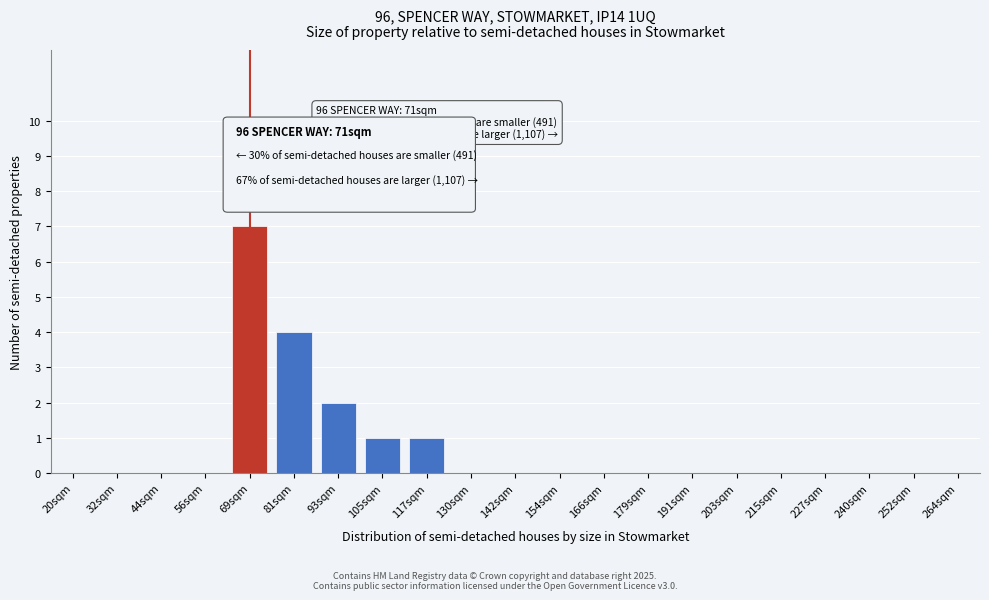

Reading left to right, transcribe all the data shown in this chart.

20sqm=0	32sqm=0	44sqm=0	56sqm=0	69sqm=7	81sqm=4	93sqm=2	105sqm=1	117sqm=1	130sqm=0	142sqm=0	154sqm=0	166sqm=0	179sqm=0	191sqm=0	203sqm=0	215sqm=0	227sqm=0	240sqm=0	252sqm=0	264sqm=0